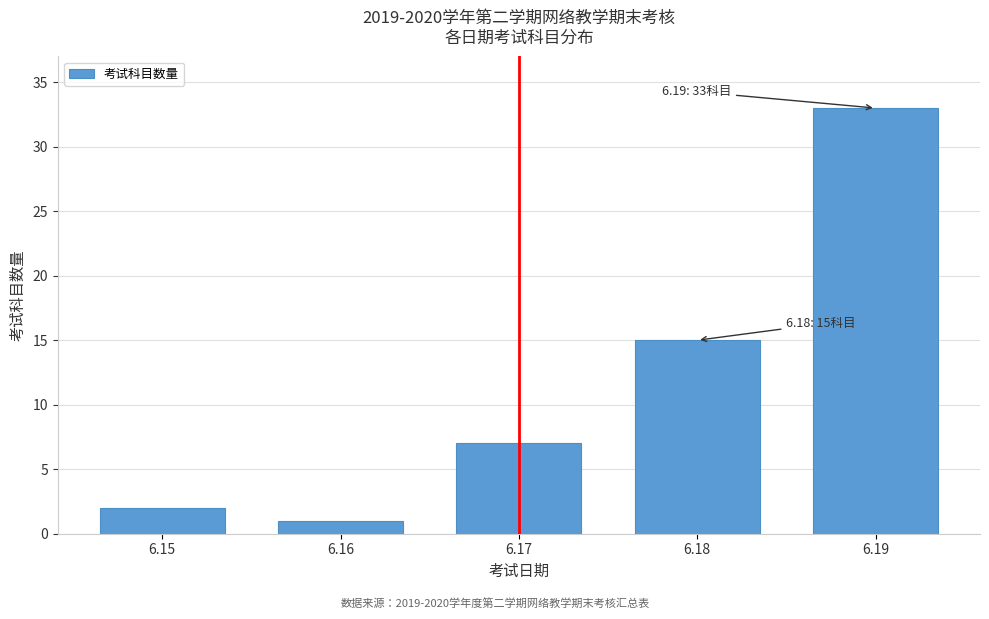

Reading left to right, what are all the values shown in this chart?

6.15=2	6.16=1	6.17=7	6.18=15	6.19=33